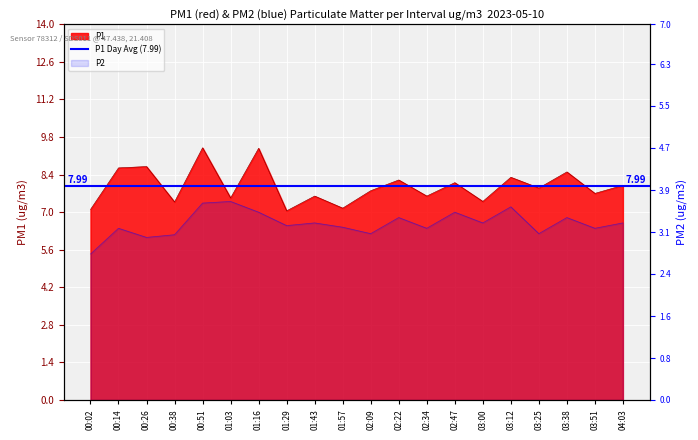

Which series has the largest total across all categories?

P1